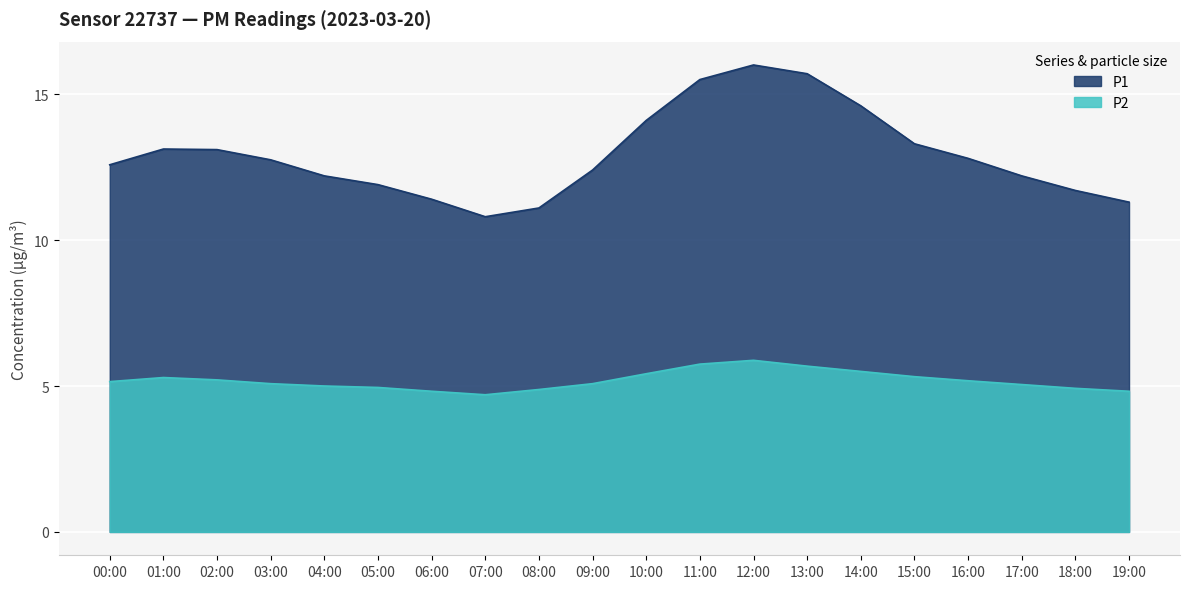

Where is P1 nearest to the value 13?

02:00